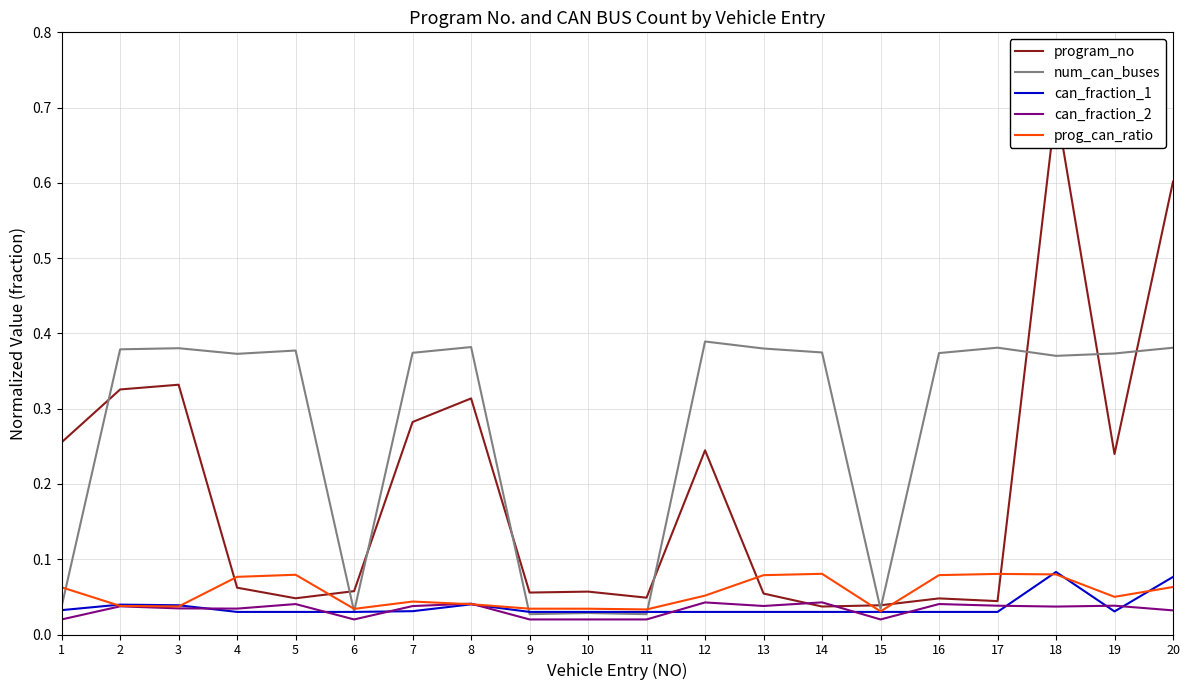

What is the average value of the prog_can_ratio series?

0.1